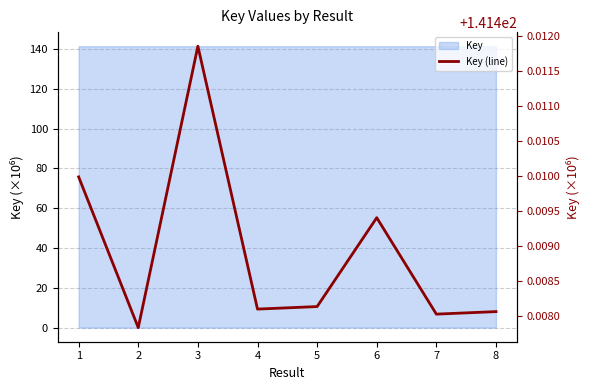

Reading left to right, what are all the values shown in this chart?

1=141.4	2=141.4	3=141.4	4=141.4	5=141.4	6=141.4	7=141.4	8=141.4